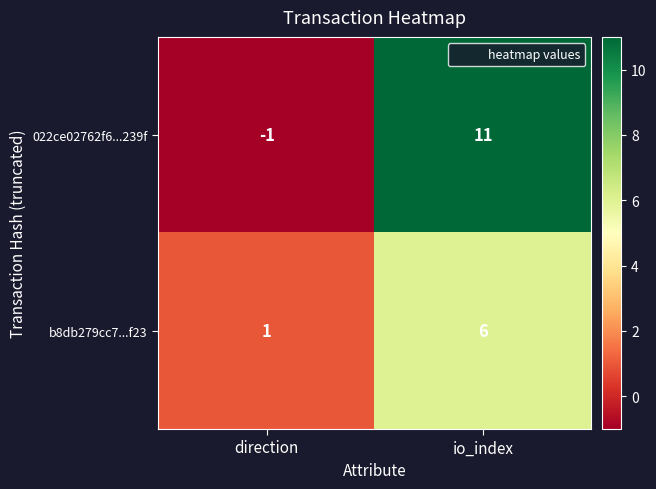

What is the difference between the maximum and minimum values in the 022ce02762f6...239f series?

12